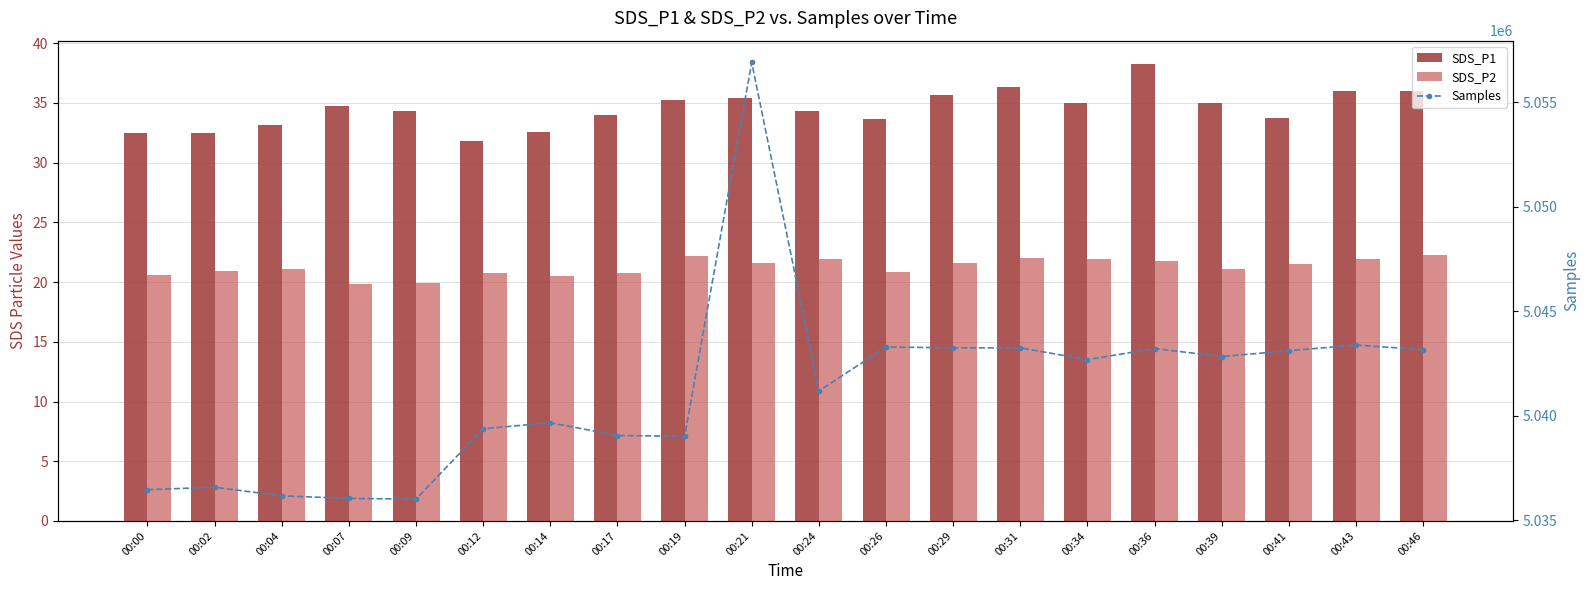

Which category has the highest value across all series?

00:21